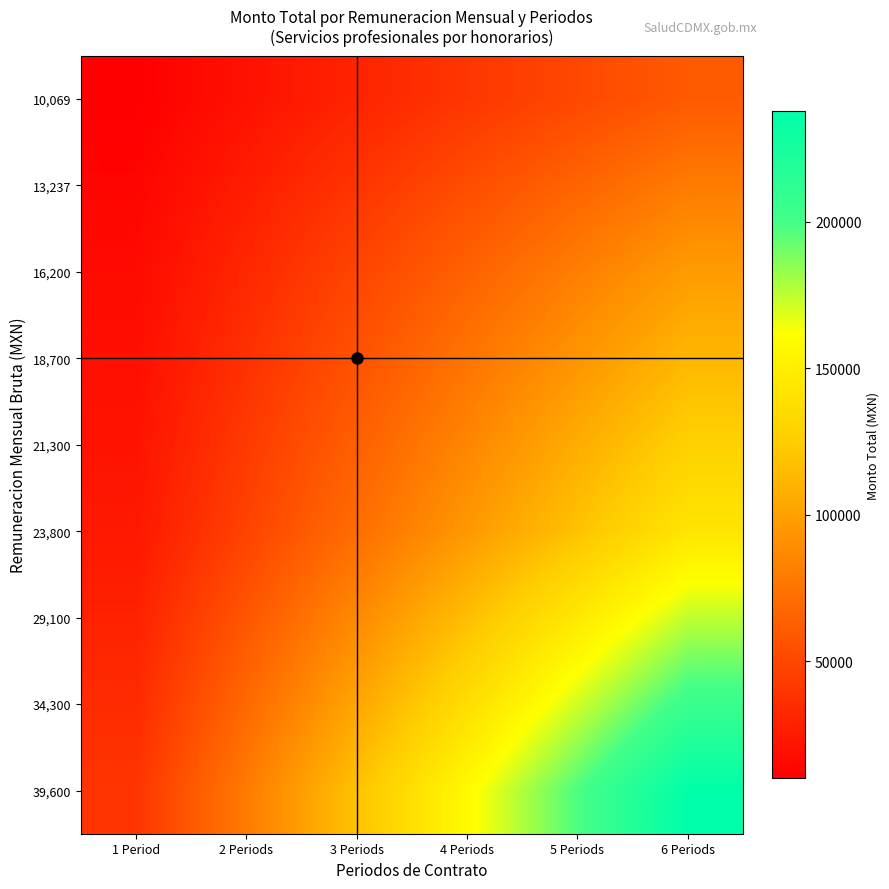

Between 2 Periods and 4 Periods, which series saw the biggest shift?

39,600